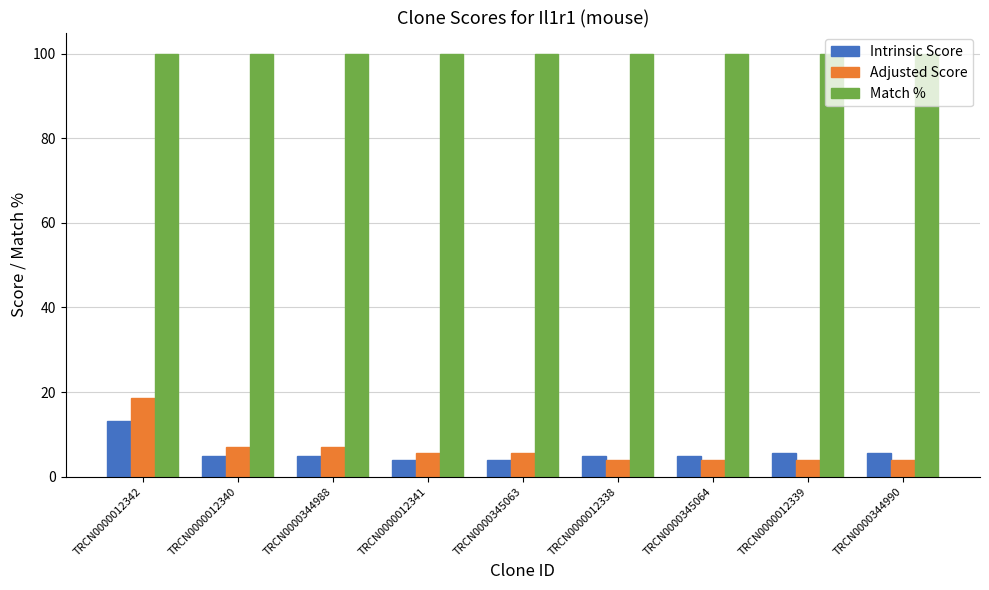

At how many categories does at least one series exceed 74?

9